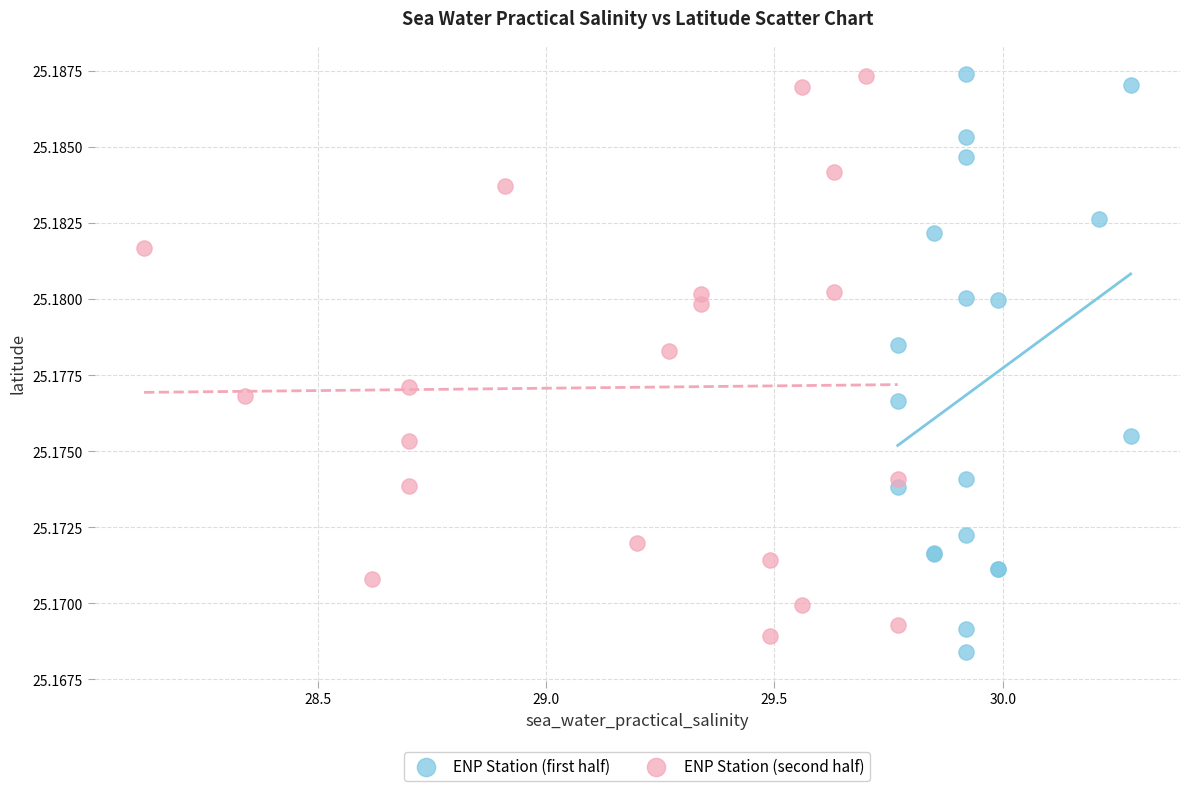

What are all the series names shown in the legend?

ENP Station (first half), ENP Station (second half)